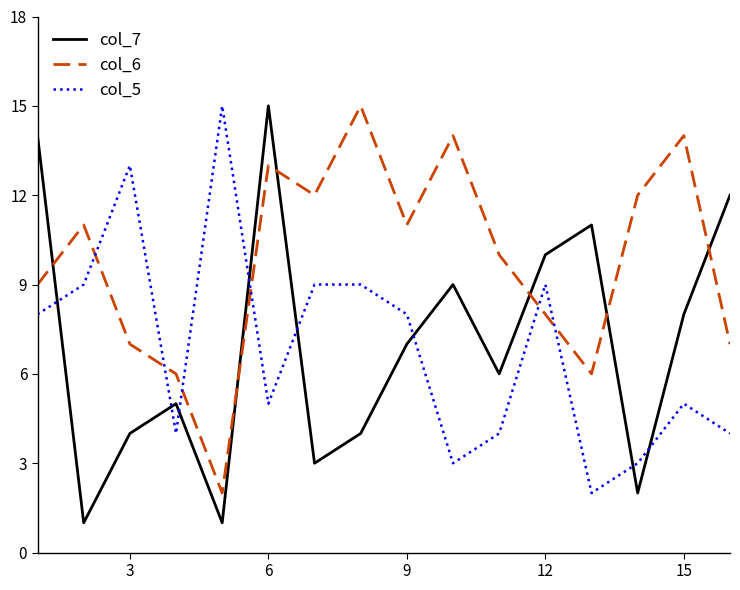

Which series has the largest total across all categories?

col_6